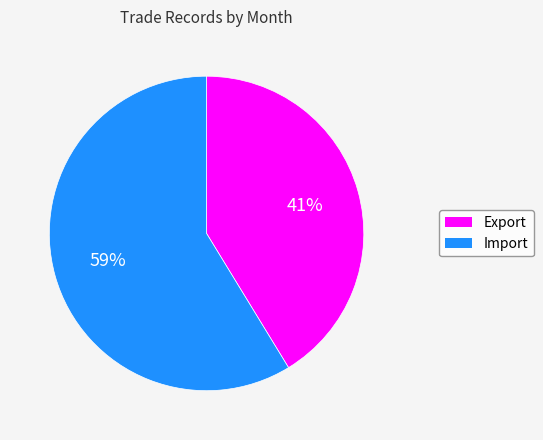

Is it true that Export is 30% of the pie?

False